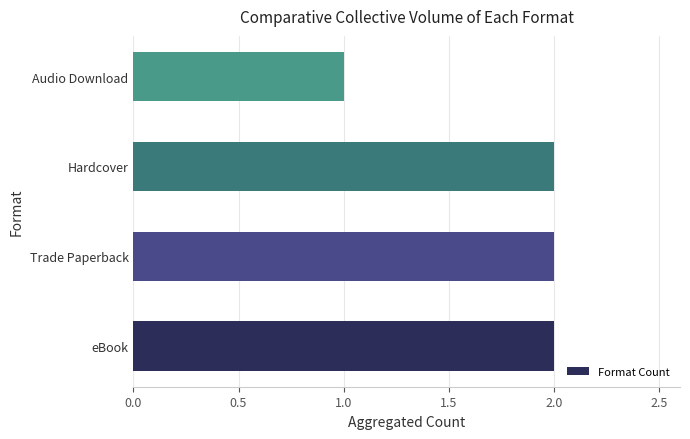

What is the average value?

2